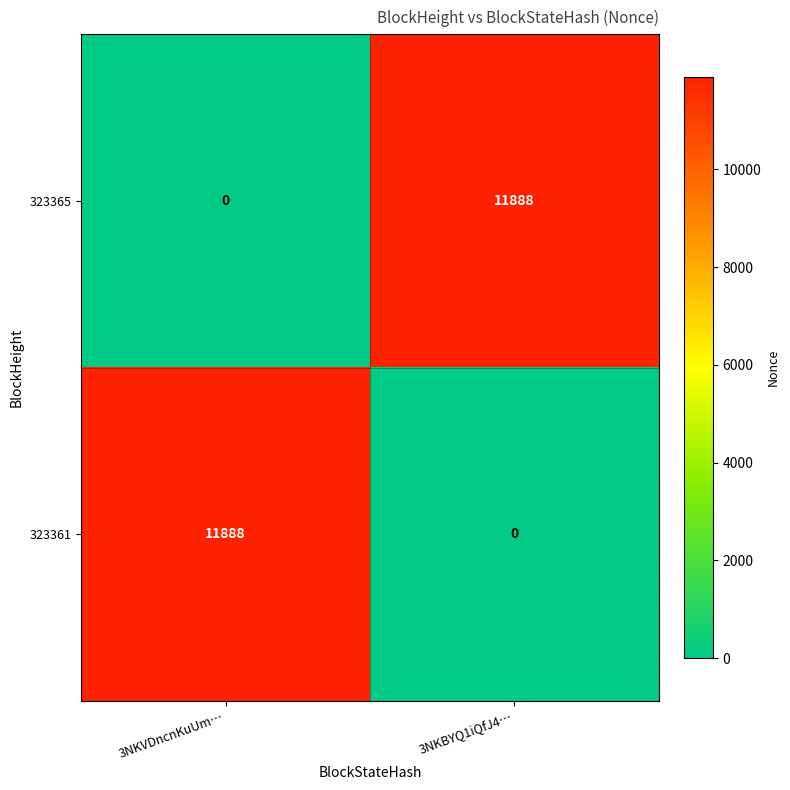

Read the 323365 value at 3NKBYQ1iQfJ4….

11888